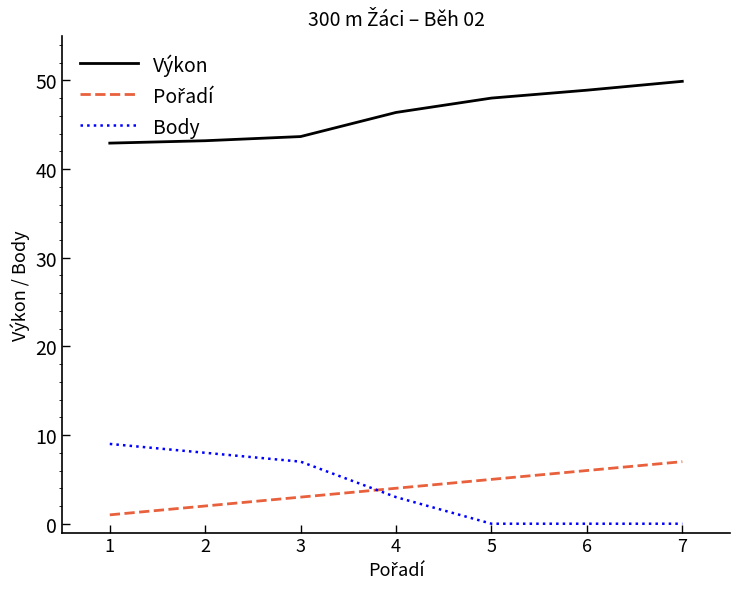

What is the maximum value shown in the chart?

49.9